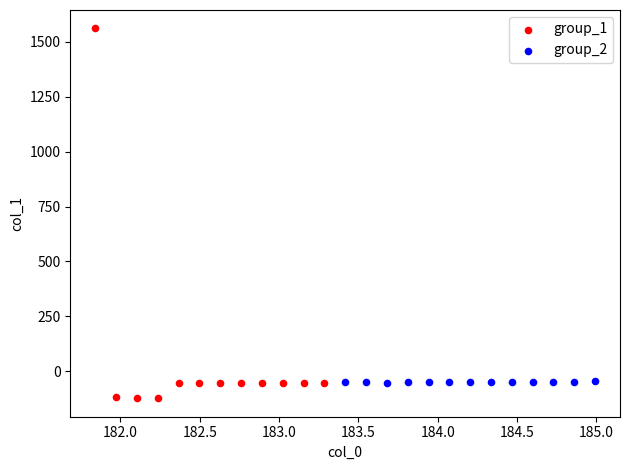

Which series has the widest spread of Y values?

group_1